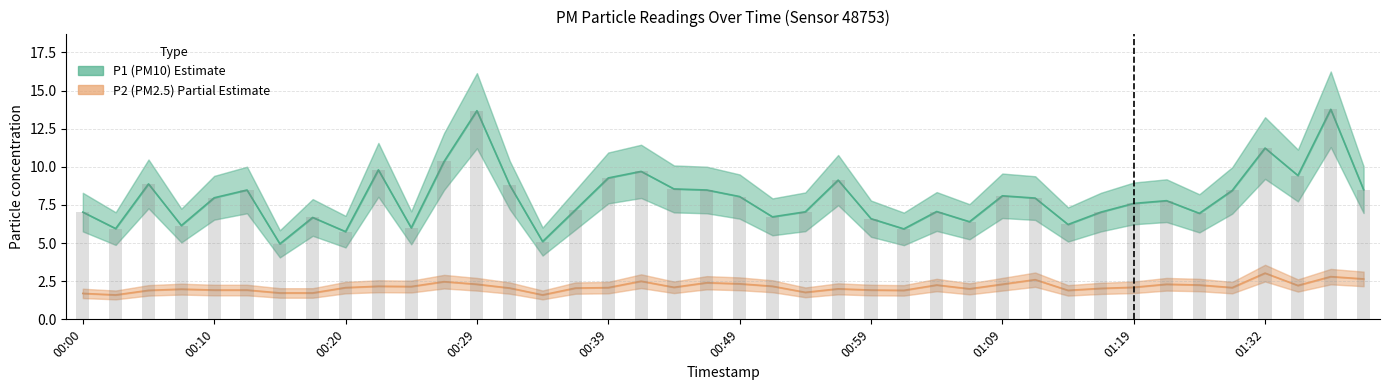

Rank the series by their average value, from highest to lowest.

P1 (PM10), P2 (PM2.5)